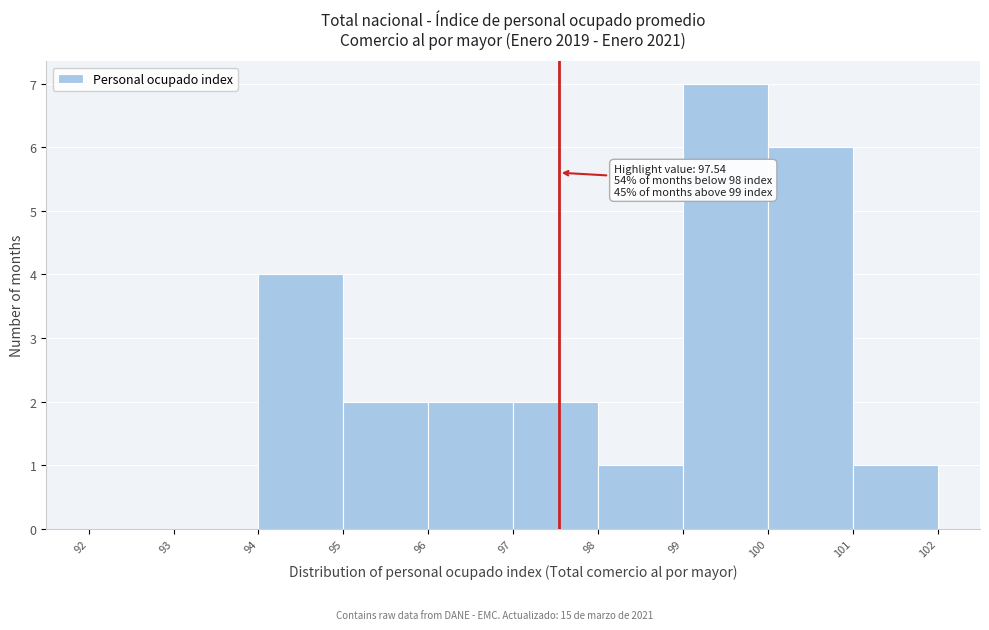

Which range on the x-axis has the tallest bar?

99 to 100